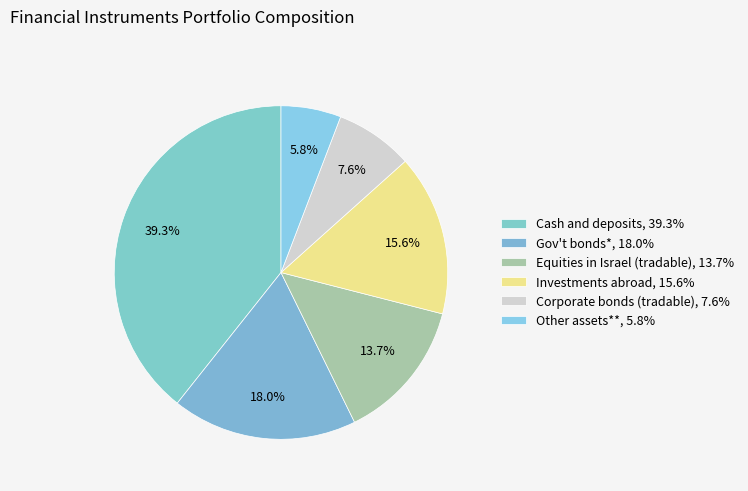

How many slices are in this pie chart?

6